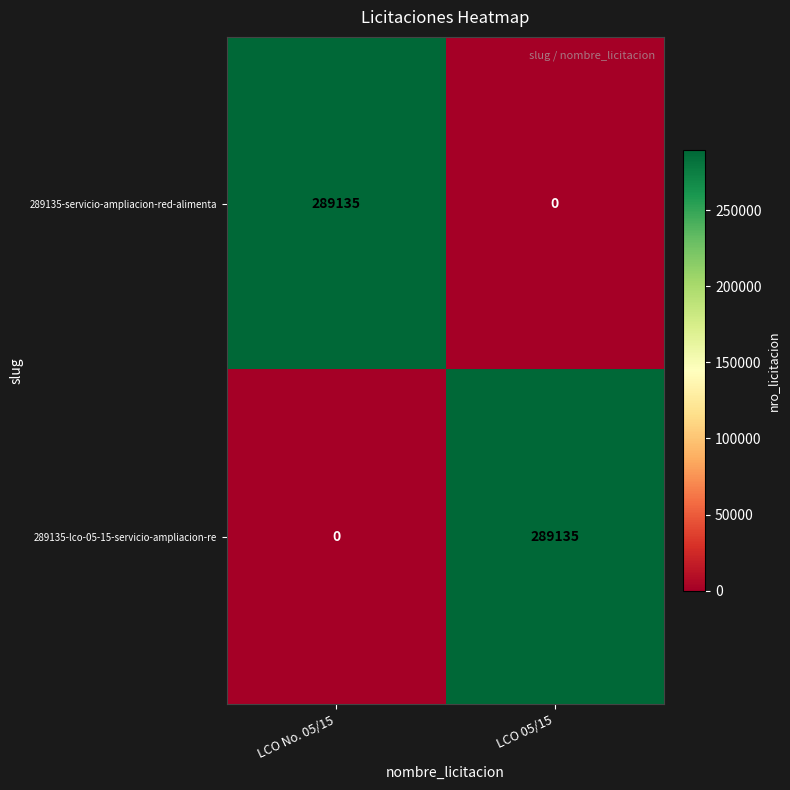

At which label is 289135-servicio-ampliacion-red-alimenta closest to 144567?

LCO 05/15